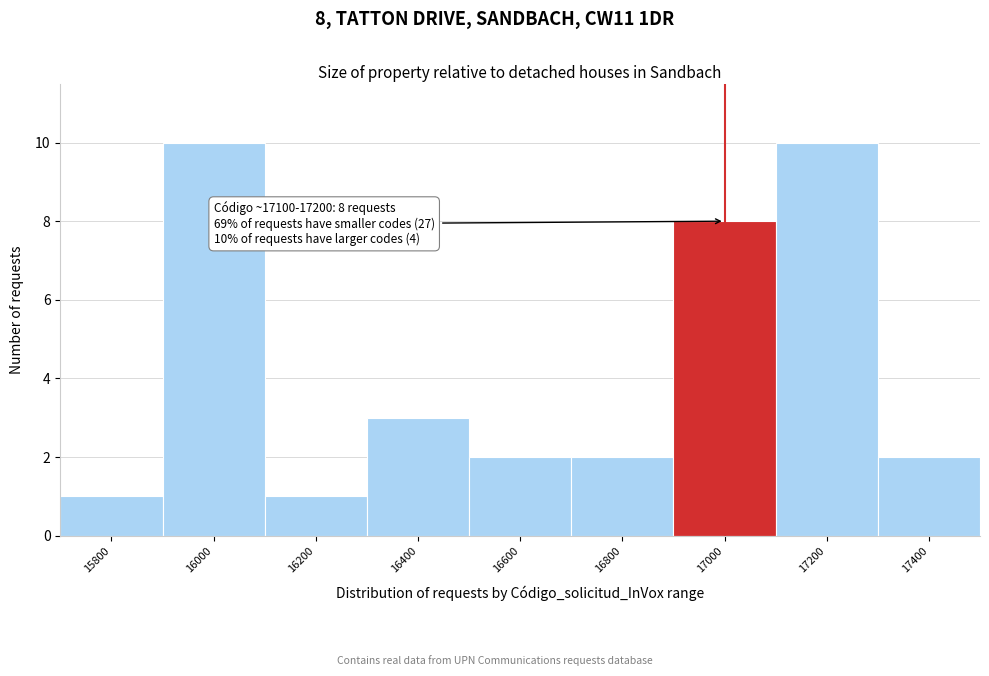

Reading left to right, what are all the values shown in this chart?

15800=1	16000=10	16200=1	16400=3	16600=2	16800=2	17000=8	17200=10	17400=2